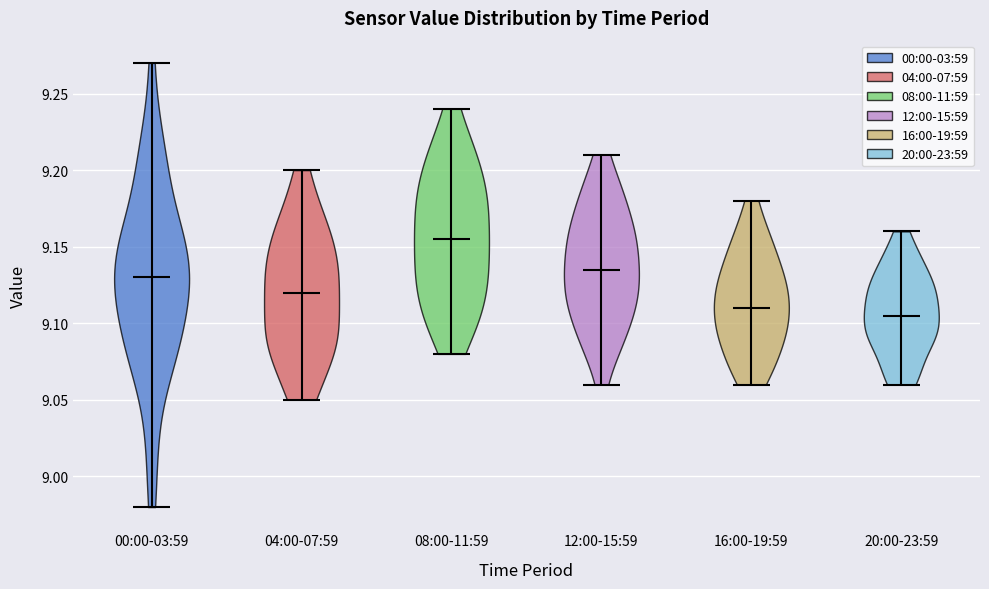

Reading left to right, read every violin against the y-axis: where its median line is, and the lowest and highest points it reaches. The values are not printed on the chart, so give them approximately, as read against the axis.

00:00-03:59: median line 9.130, lowest point 8.980, highest point 9.270
04:00-07:59: median line 9.120, lowest point 9.050, highest point 9.200
08:00-11:59: median line 9.155, lowest point 9.080, highest point 9.240
12:00-15:59: median line 9.135, lowest point 9.060, highest point 9.210
16:00-19:59: median line 9.110, lowest point 9.060, highest point 9.180
20:00-23:59: median line 9.105, lowest point 9.060, highest point 9.160